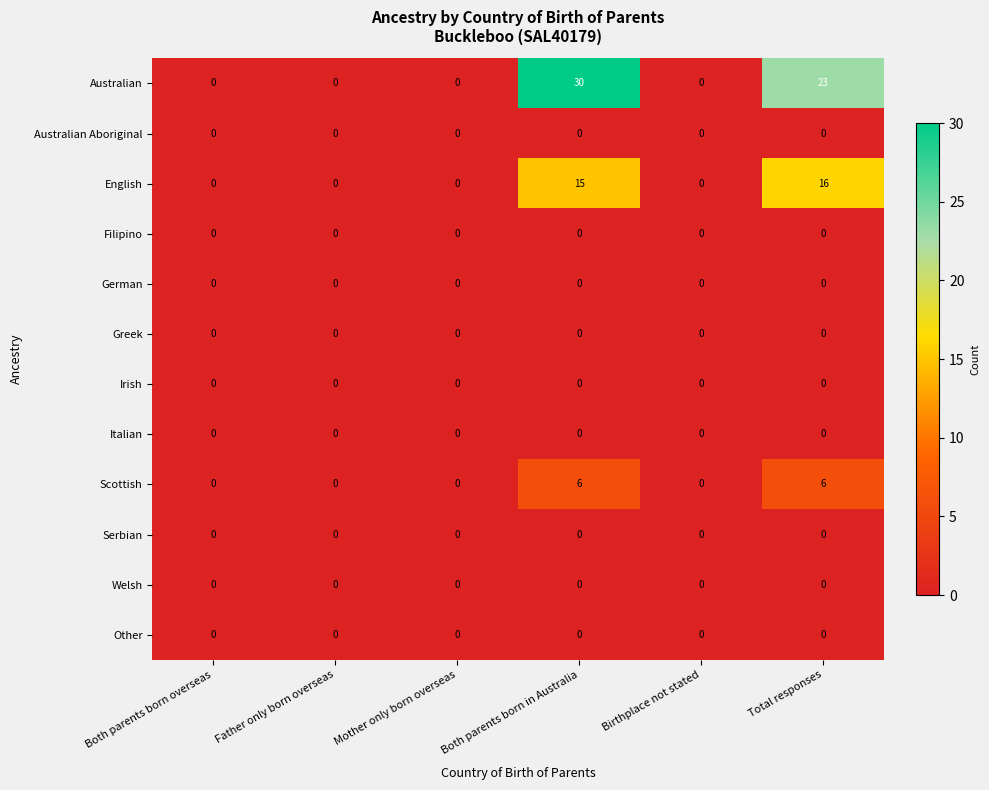

The value of Italian at Mother only born overseas is 0. True or false?

True